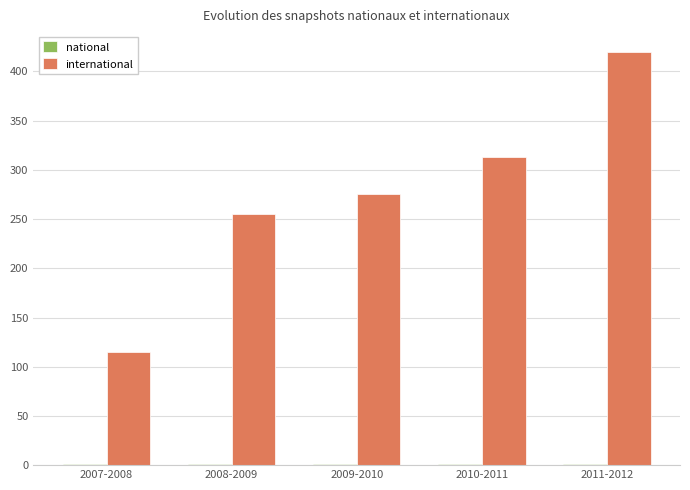

What is the maximum value shown in the chart?

420